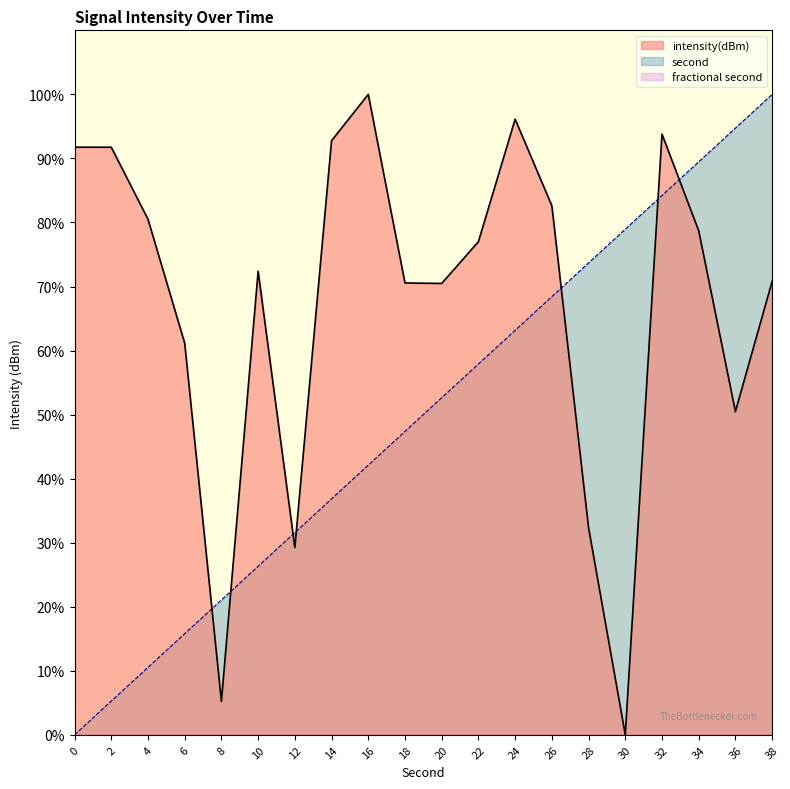

What is the sum of the intensity(dBm) values at 18 and 6?

131.7